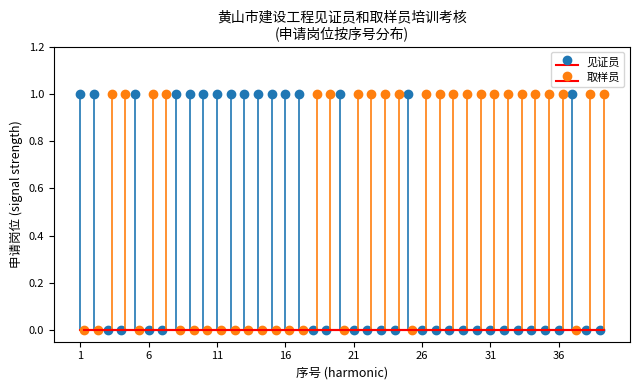

What is the difference between the second highest and second lowest values in the 见证员 series?

1